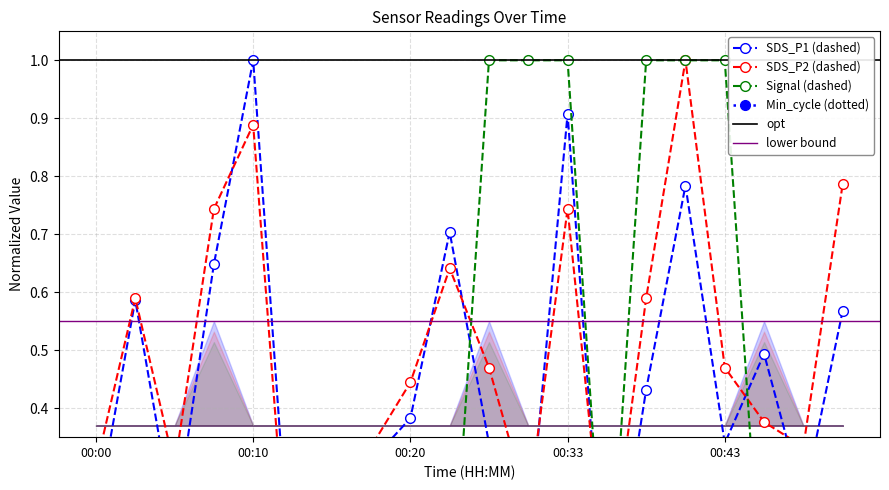

True or false: Signal and SDS_P2 cross at least once.

True